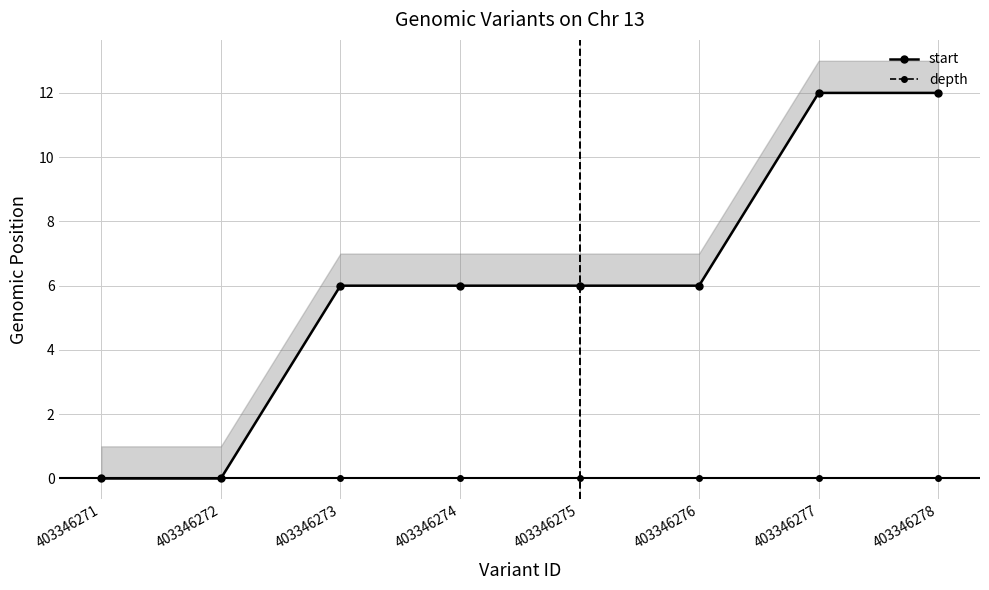

Reading left to right, extract all data points from this chart.

start: 403346271=0	403346272=0	403346273=6	403346274=6	403346275=6	403346276=6	403346277=12	403346278=12
depth: 403346271=0	403346272=0	403346273=0	403346274=0	403346275=0	403346276=0	403346277=0	403346278=0